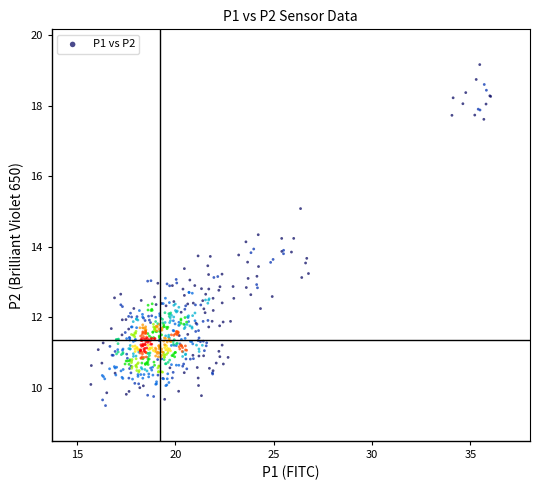

What is the range of X values (max minus min)?

20.3